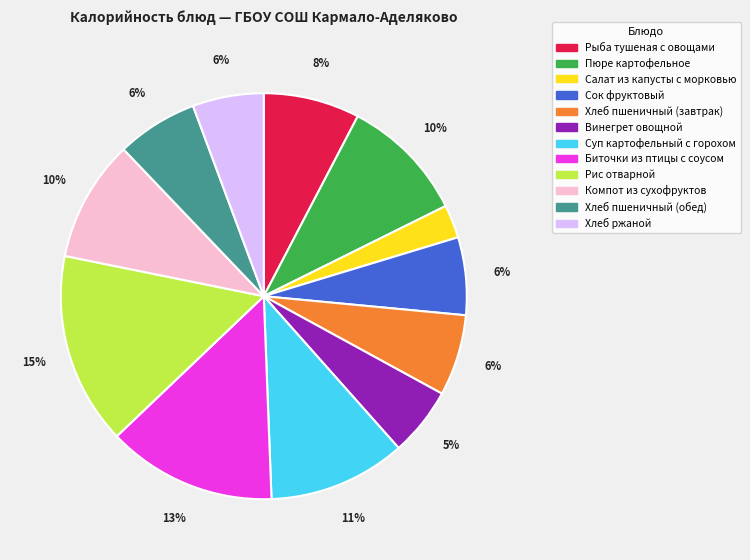

Do Пюре картофельное and Компот из сухофруктов together represent more than half of the pie?

No